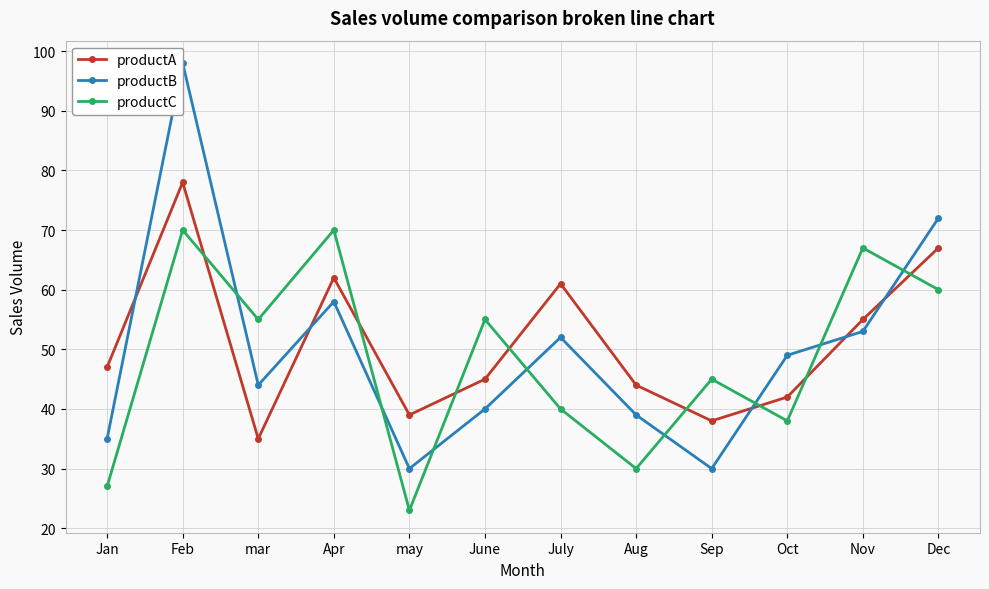

What are all the series names shown in the legend?

productA, productB, productC